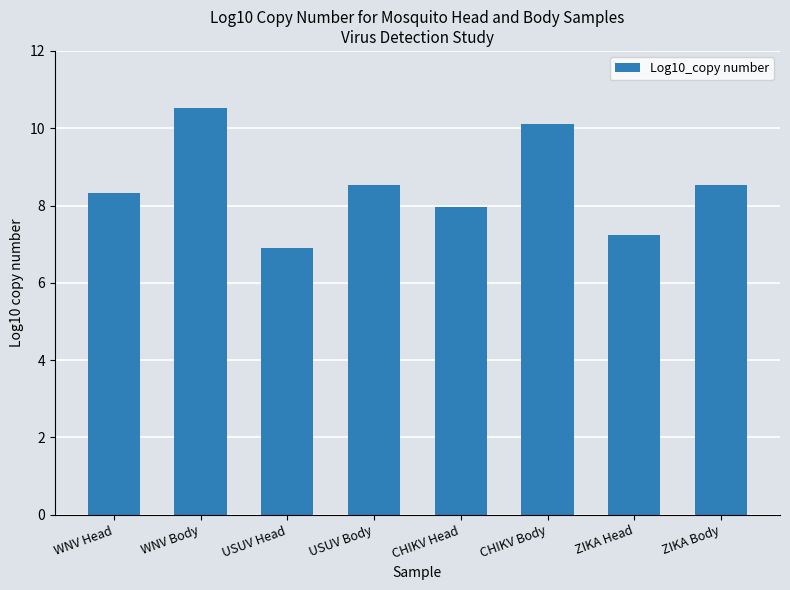

What is the change in value from CHIKV Body to ZIKA Head?

-2.9